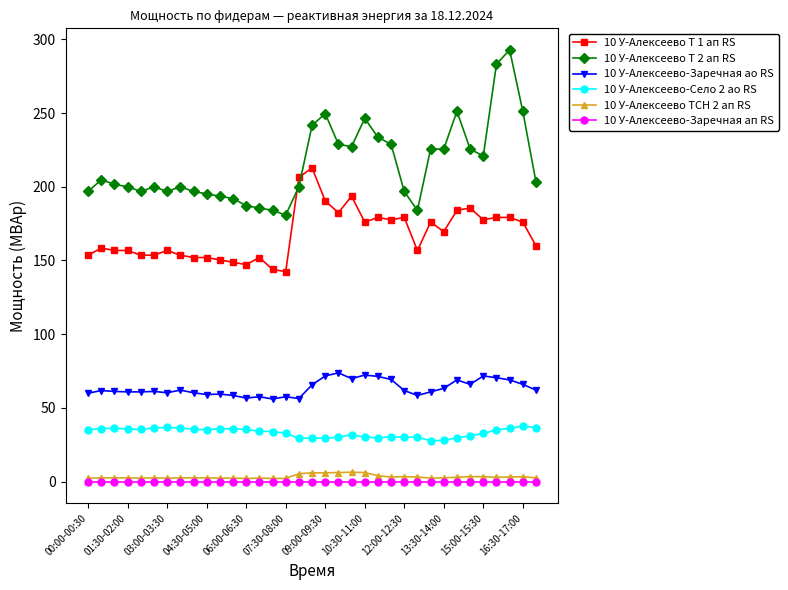

What is the value of the 10 У-Алексеево ТСН 2 ап RS point at the 17th from the left?

5.4